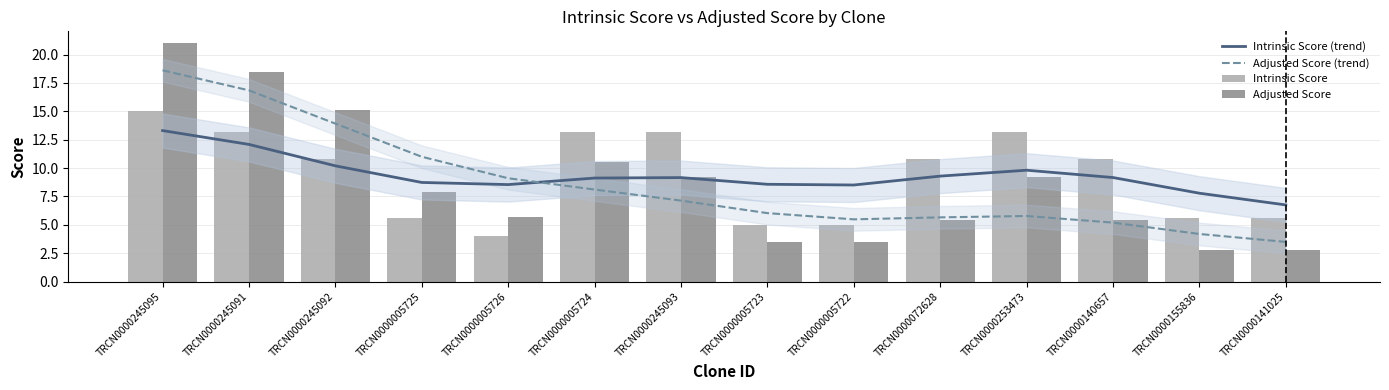

What position from the right is TRCN0000253473?

4